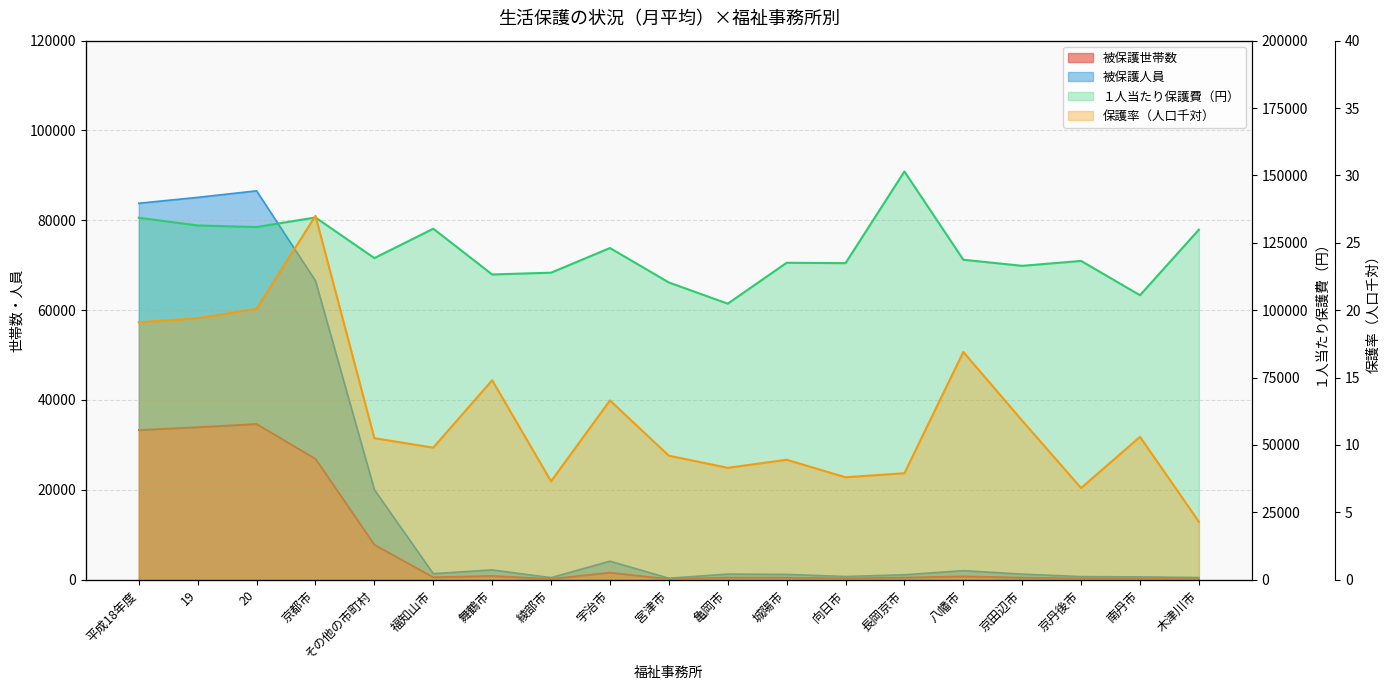

Rank the series at 亀岡市 from lowest to highest value.

保護率, 被保護世帯数, 被保護人員, １人当たり保護費